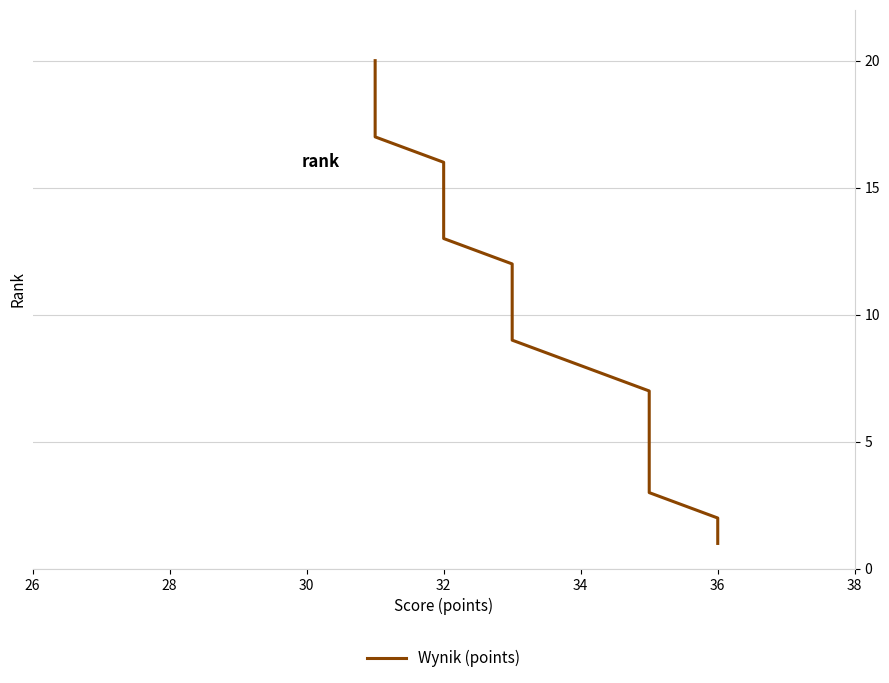

How many lines are shown in the chart?

1